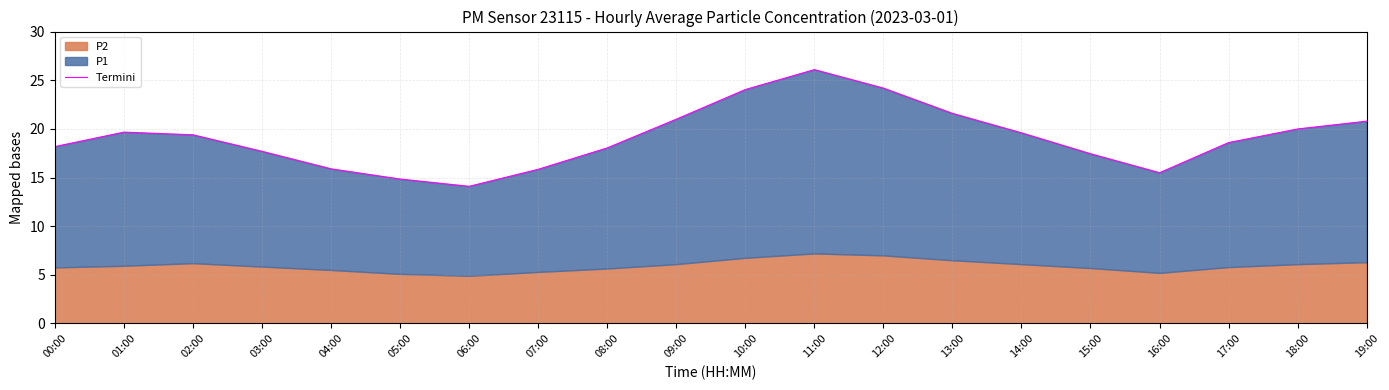

Rank the categories by value from lowest to highest.

06:00, 05:00, 16:00, 07:00, 04:00, 15:00, 03:00, 08:00, 00:00, 17:00, 02:00, 14:00, 01:00, 18:00, 19:00, 09:00, 13:00, 10:00, 12:00, 11:00